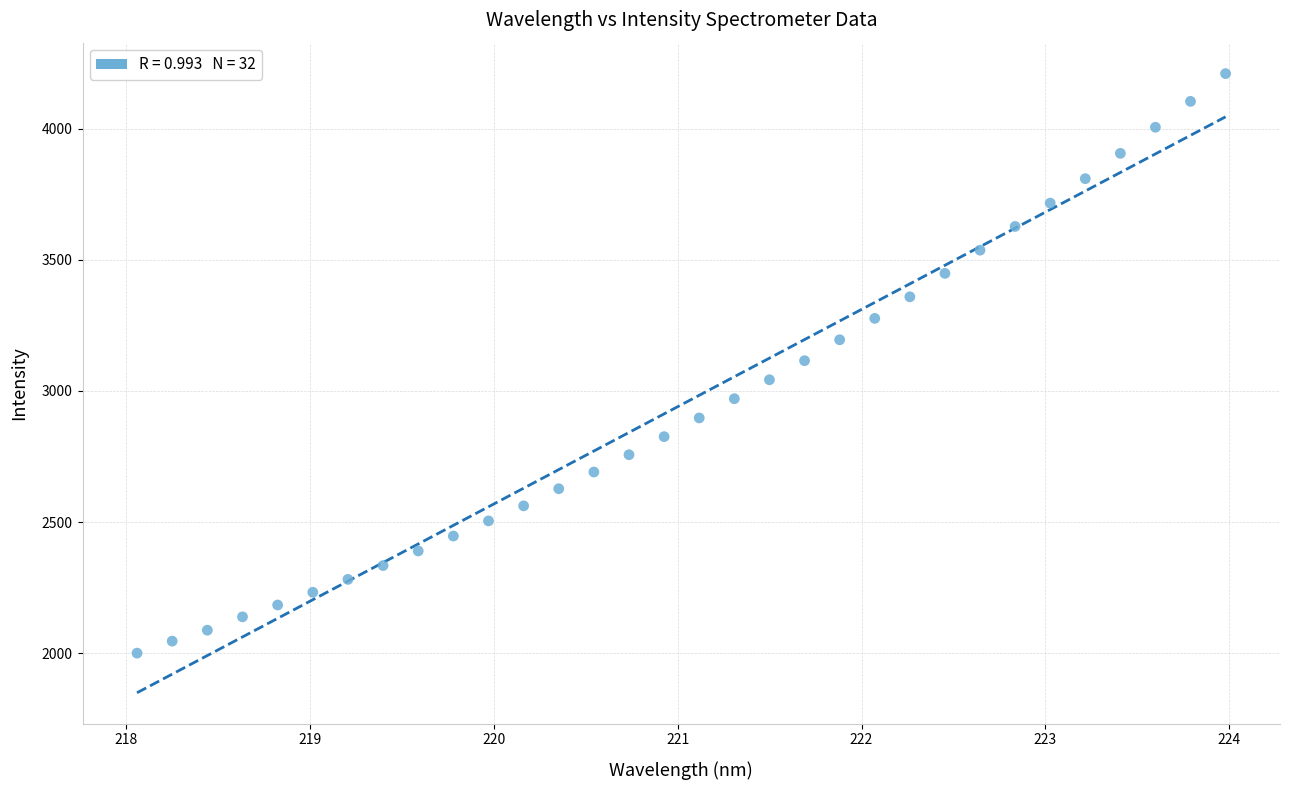

What is the range of X values (max minus min)?

5.9